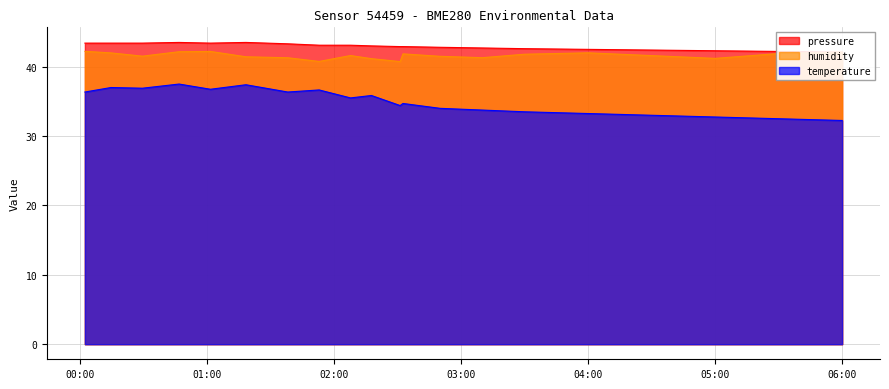

At which category does the chart reach its peak across all series?

2023-02-08T00:46:43